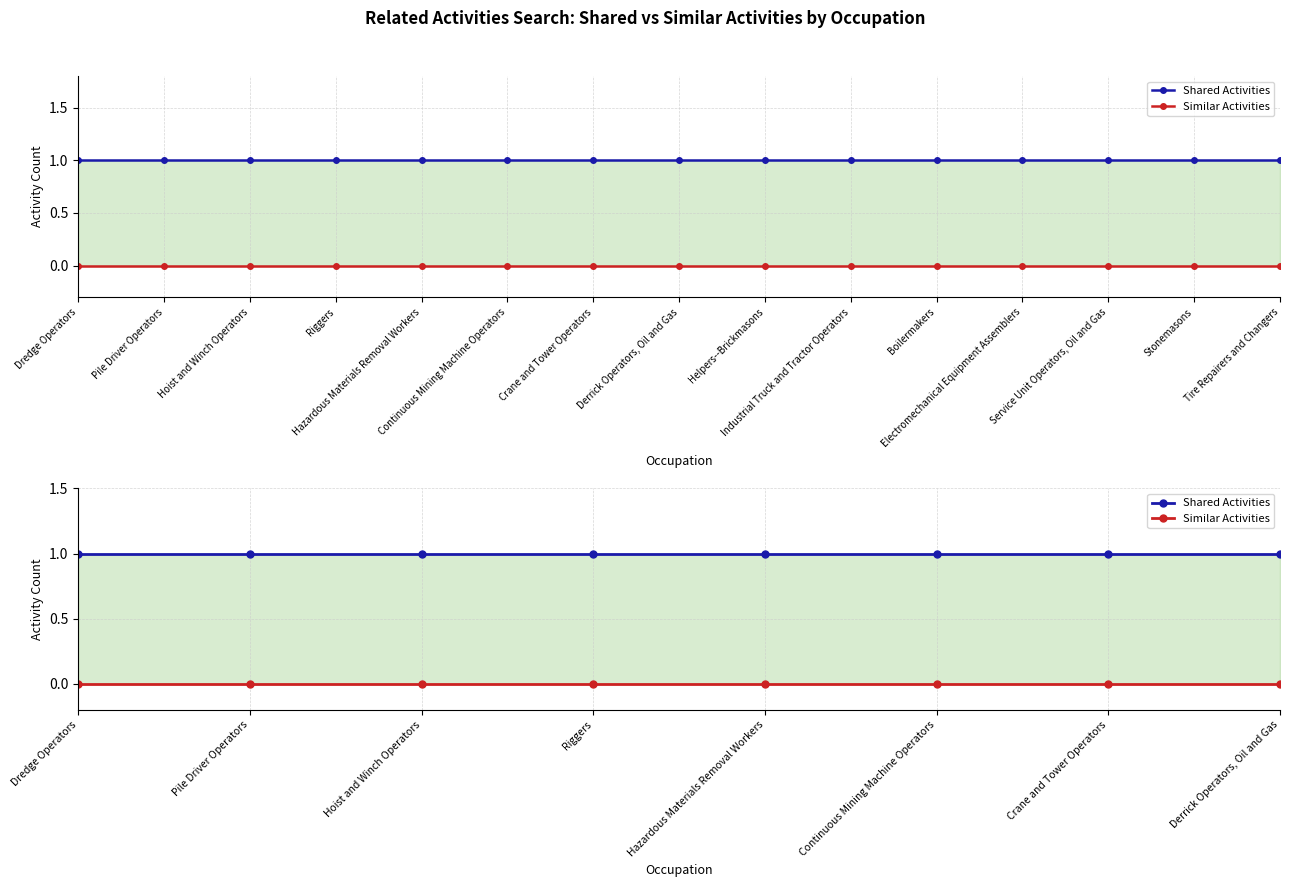

Reading left to right, list all the values displayed in this chart.

Shared Activities: 1	1	1	1	1	1	1	1
Similar Activities: 0	0	0	0	0	0	0	0